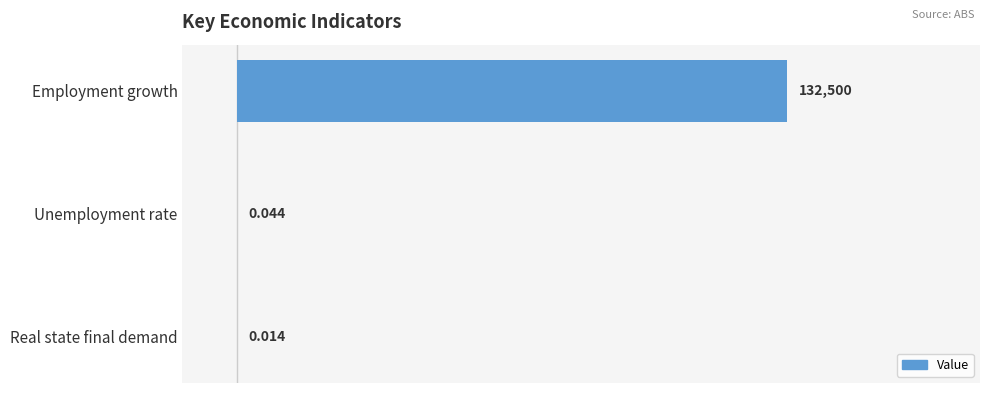

Which has a higher value, Employment growth or Real state final demand?

Employment growth